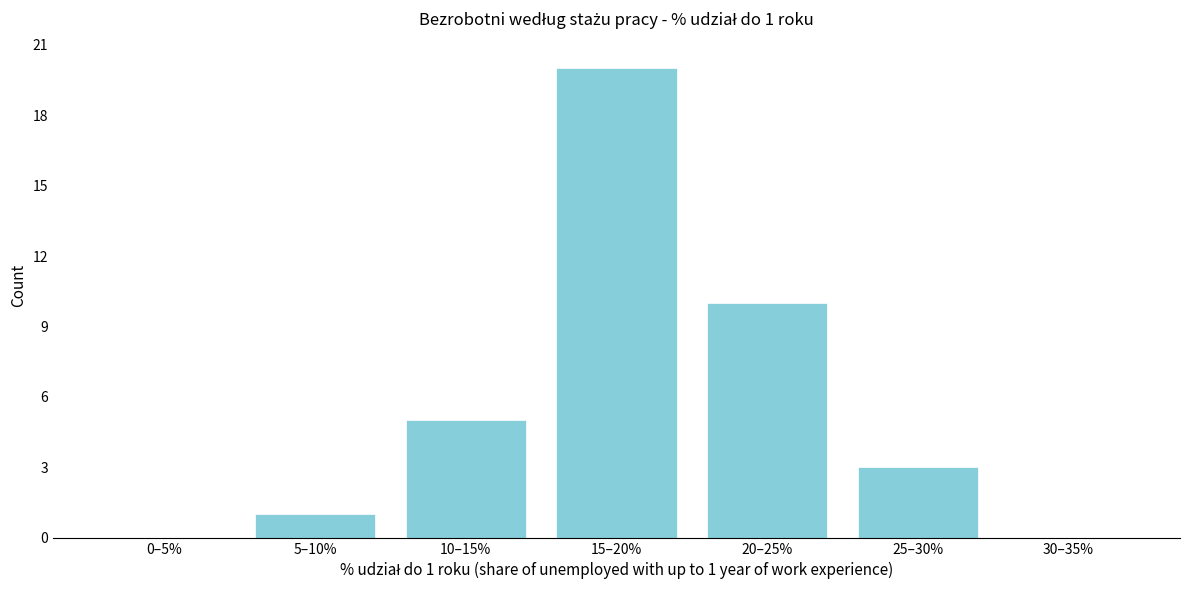

Reading left to right, list all the values displayed in this chart.

0–5%=0	5–10%=1	10–15%=5	15–20%=20	20–25%=10	25–30%=3	30–35%=0